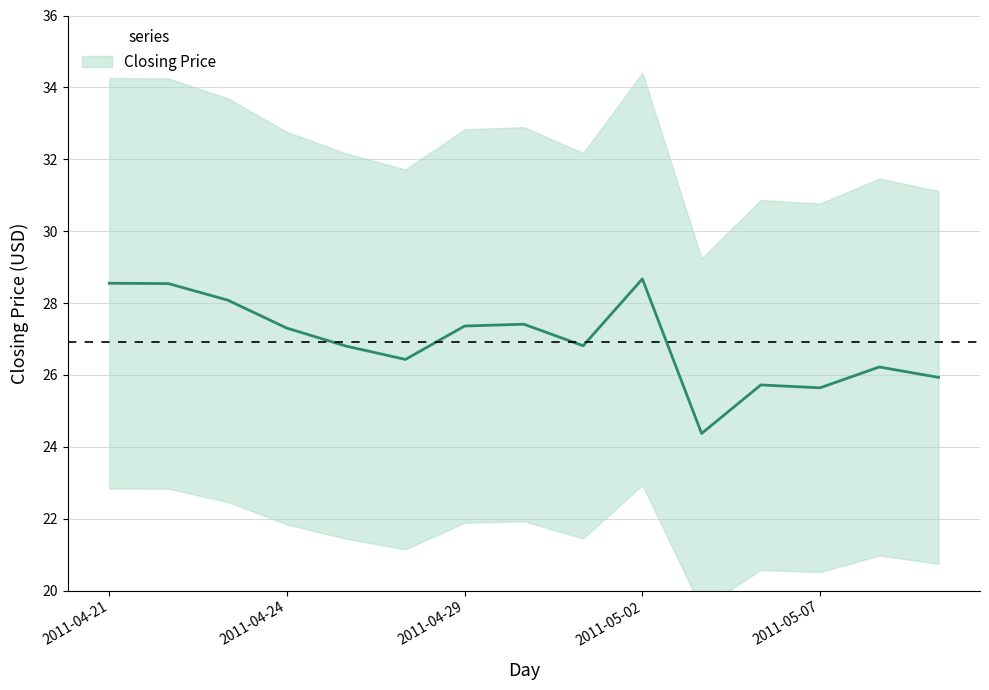

What value does the data have at 2011-04-23?

28.1